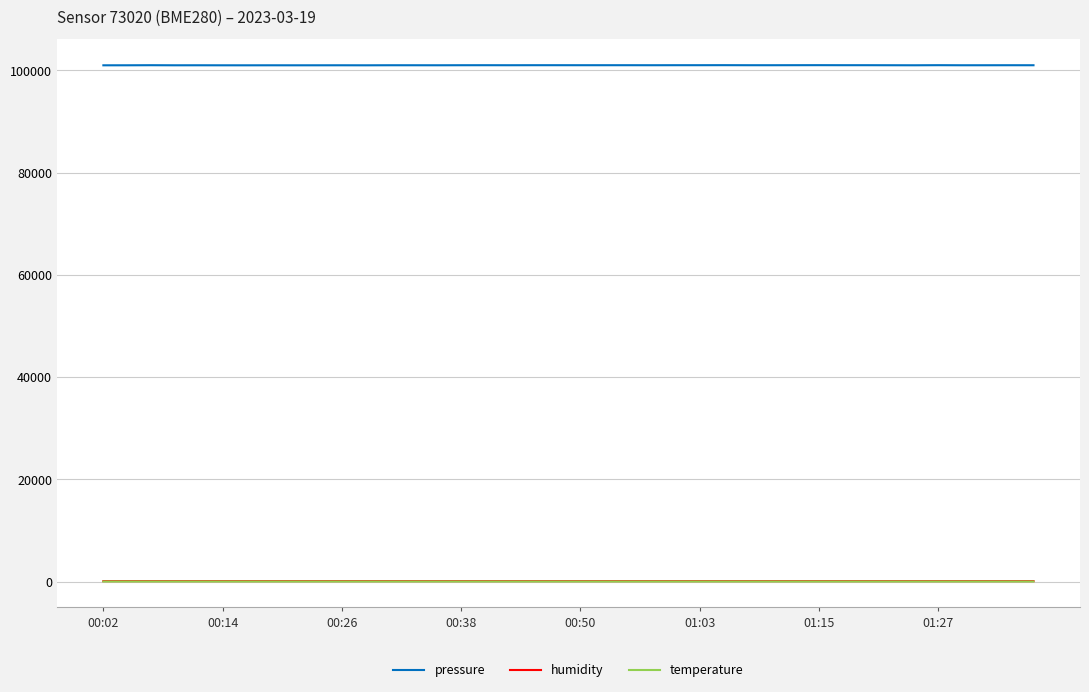

Which series has the largest total across all categories?

pressure